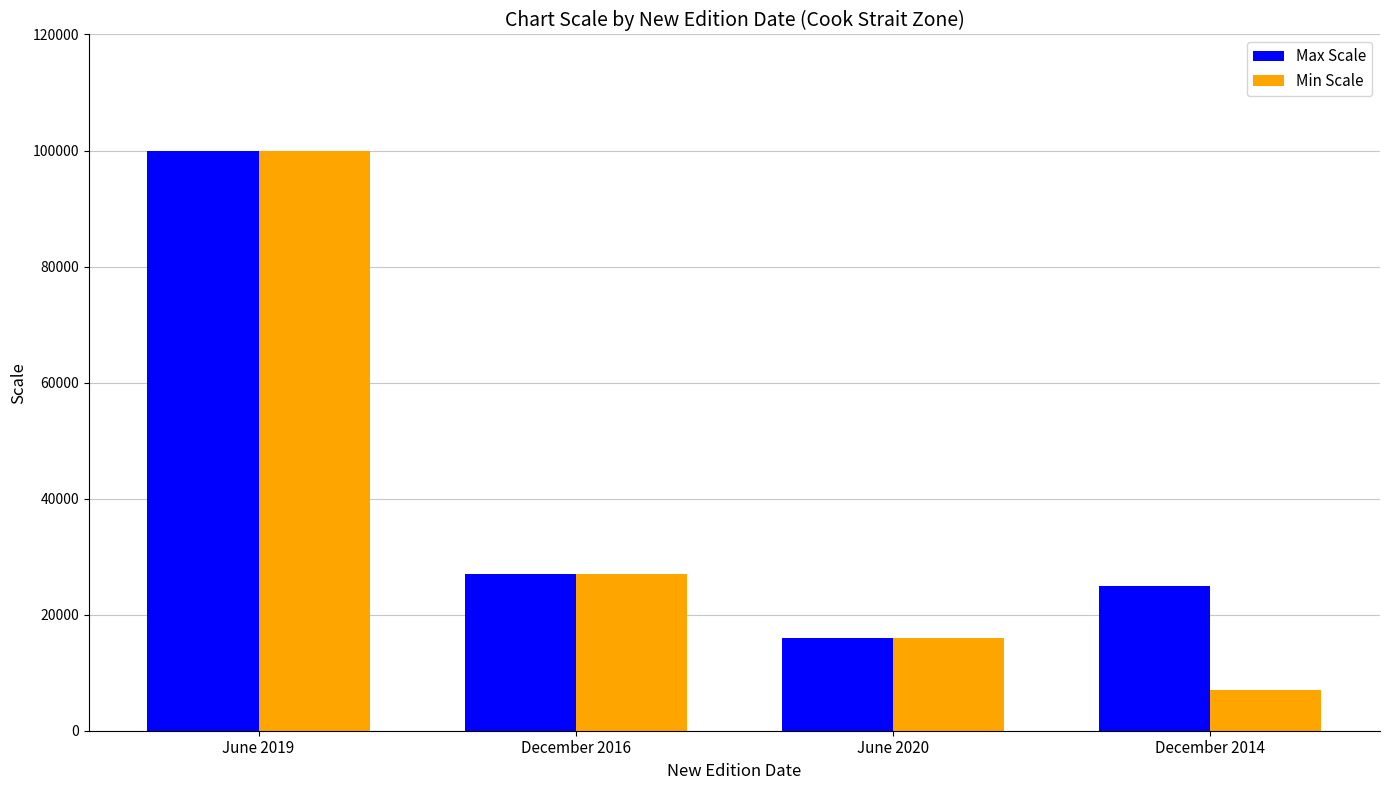

What is the sum of all Min Scale values?

150000